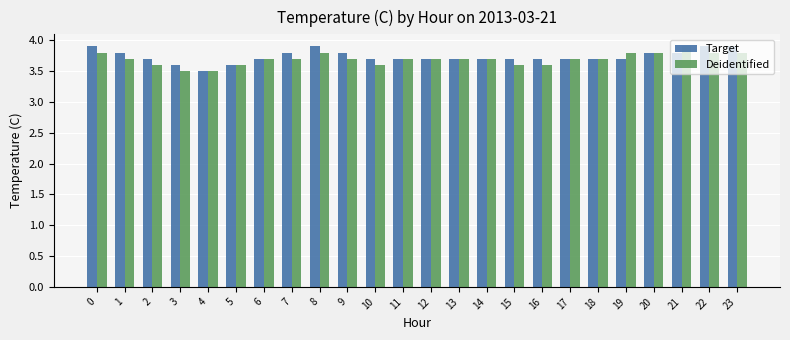

Reading left to right, what are all the values shown in this chart?

Target: 3.9	3.8	3.7	3.6	3.5	3.6	3.7	3.8	3.9	3.8	3.7	3.7	3.7	3.7	3.7	3.7	3.7	3.7	3.7	3.7	3.8	3.8	3.9	3.9
Deidentified: 3.8	3.7	3.6	3.5	3.5	3.6	3.7	3.7	3.8	3.7	3.6	3.7	3.7	3.7	3.7	3.6	3.6	3.7	3.7	3.8	3.8	3.9	3.8	3.8